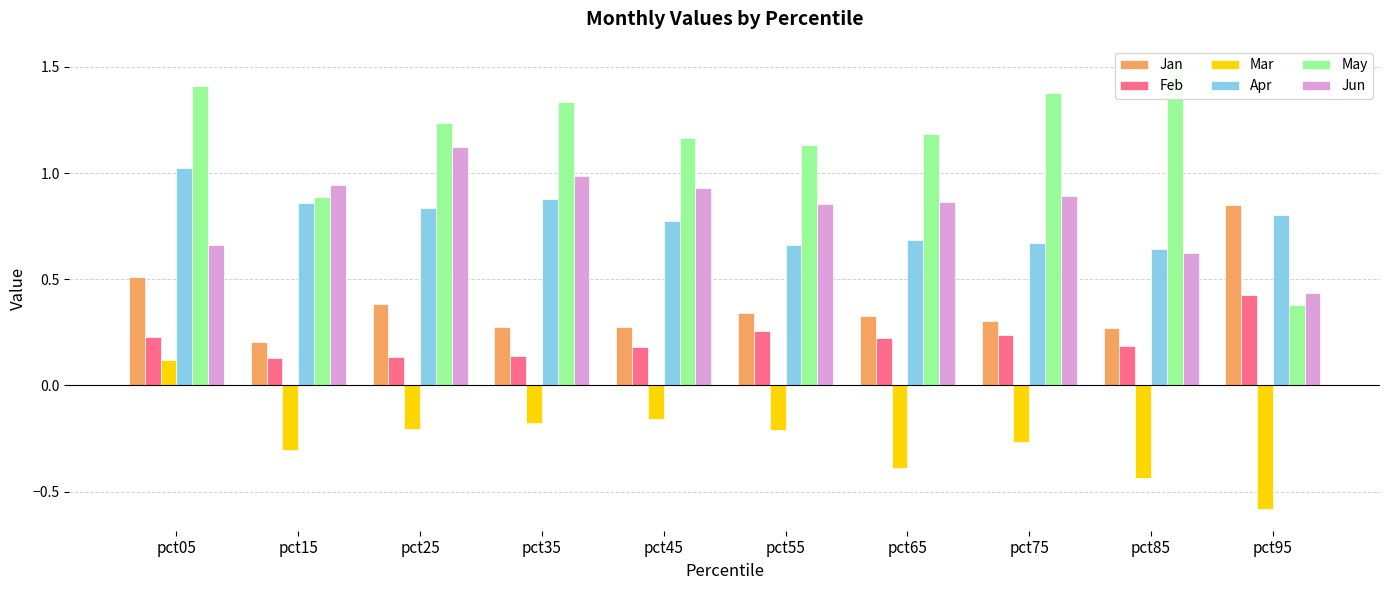

What is the maximum value for Apr?

1.0